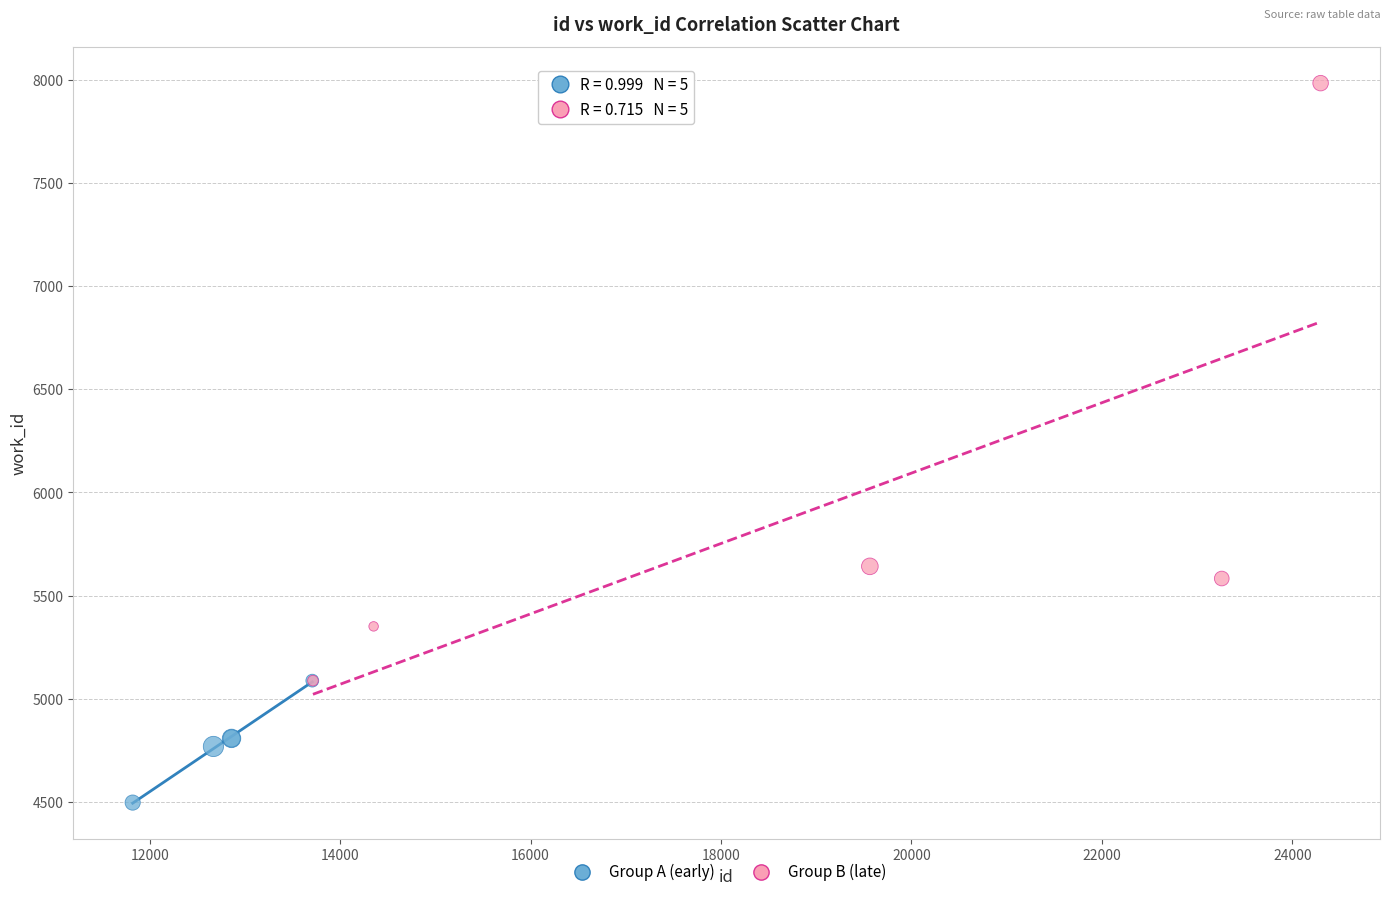

Which series contains the highest Y value?

Group B (late)